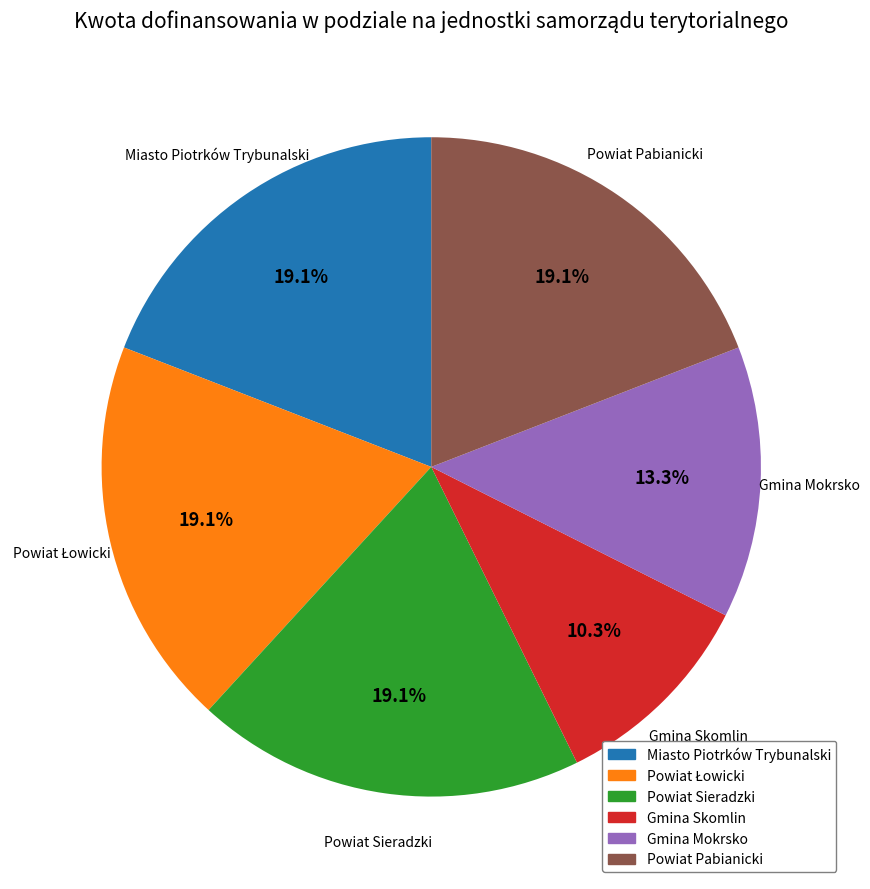

To the nearest percent, what is the combined percentage of Powiat Pabianicki and Gmina Mokrsko?

32%